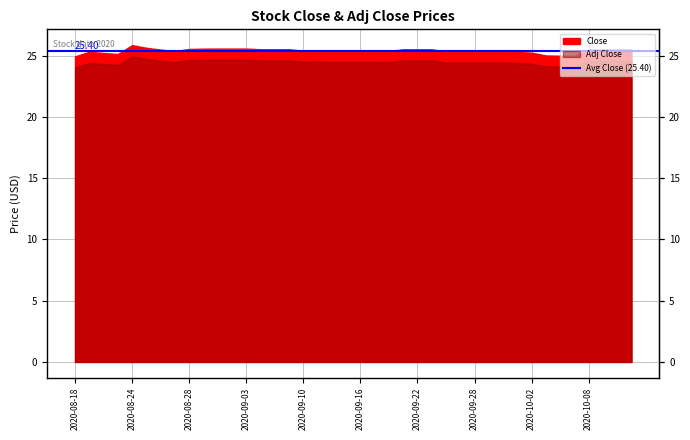

What is the value of the Adj Close point at the 9th from the left?

24.6